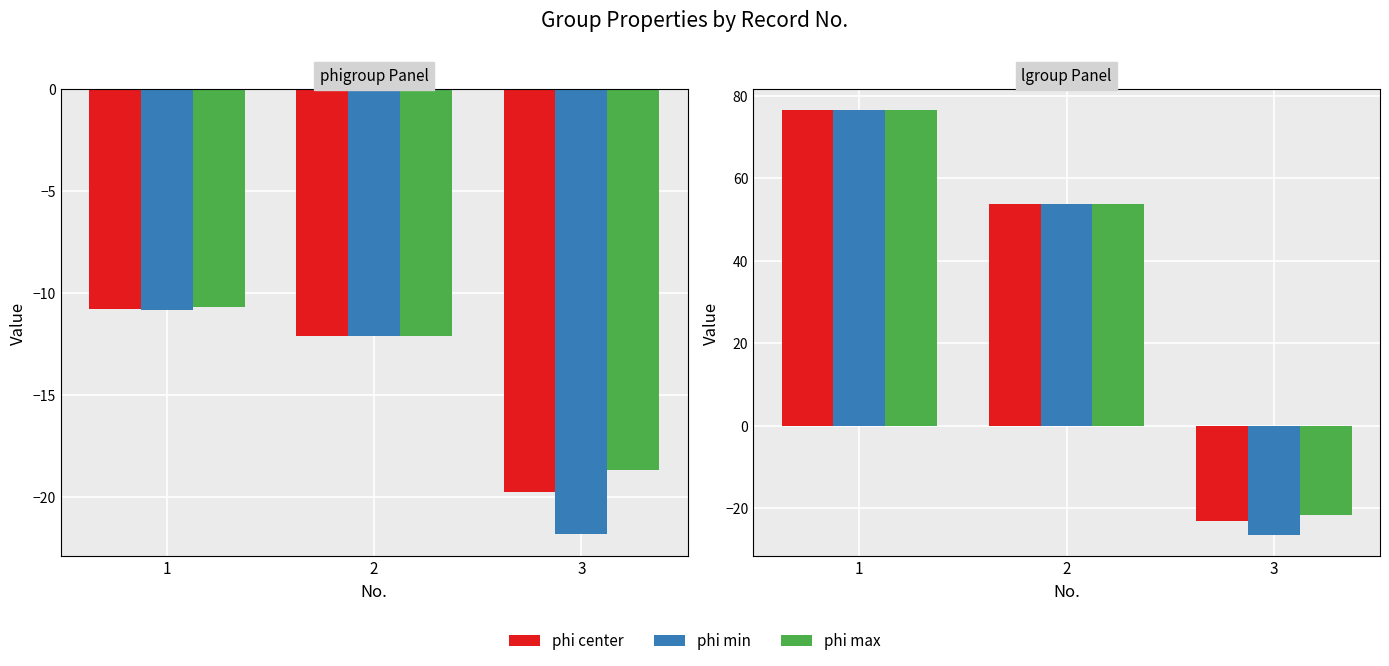

True or false: phi min has a value of -12.1 at 2.

True